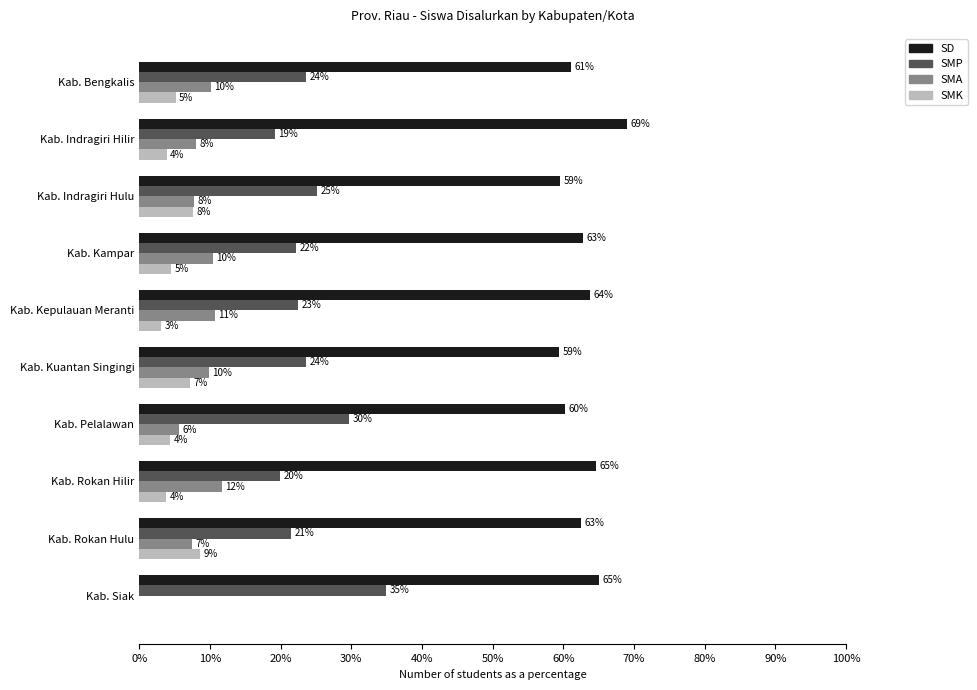

What is the value of the SD bar at the 9th from the left?

62.5